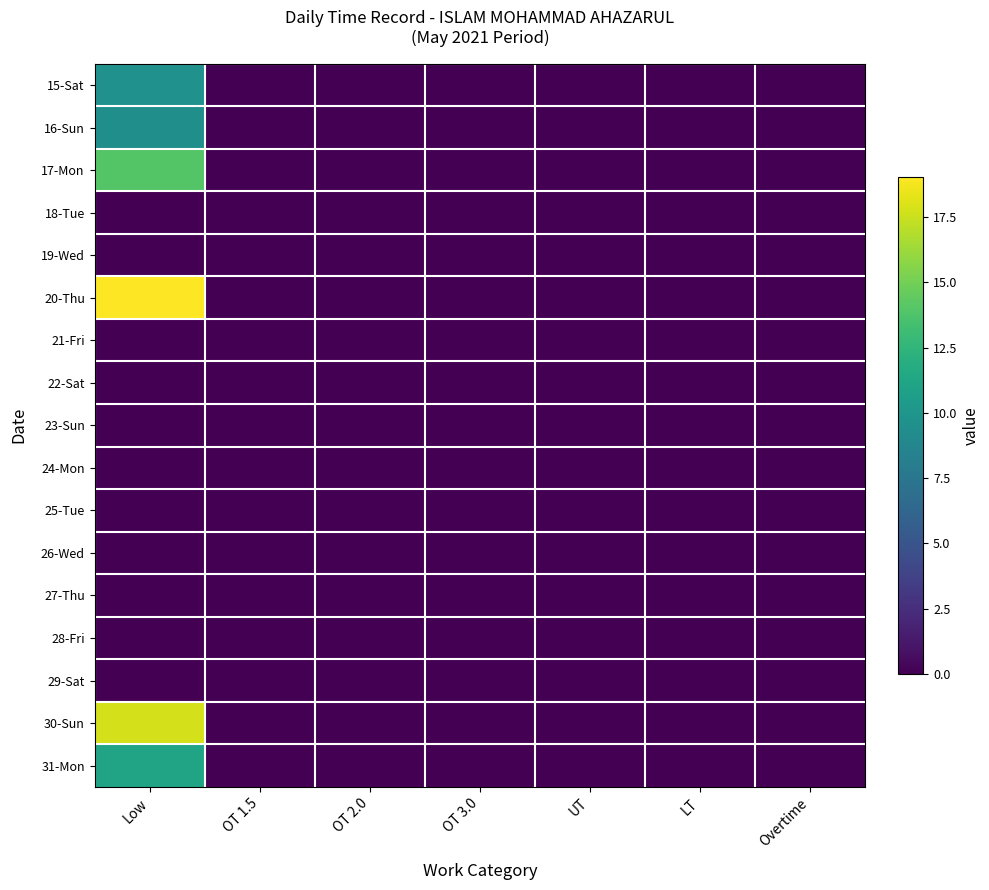

Which series has the largest total across all categories?

20-Thu